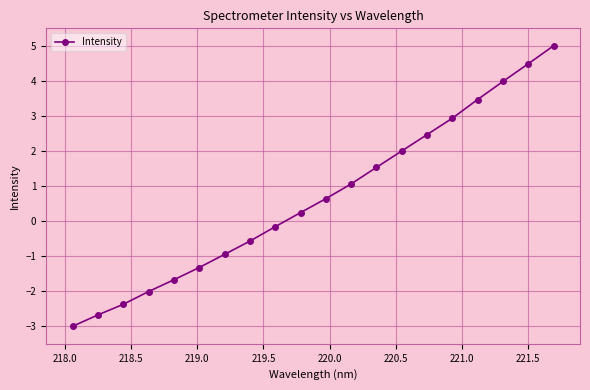

What is the value of the 14th point from the left?

2.0